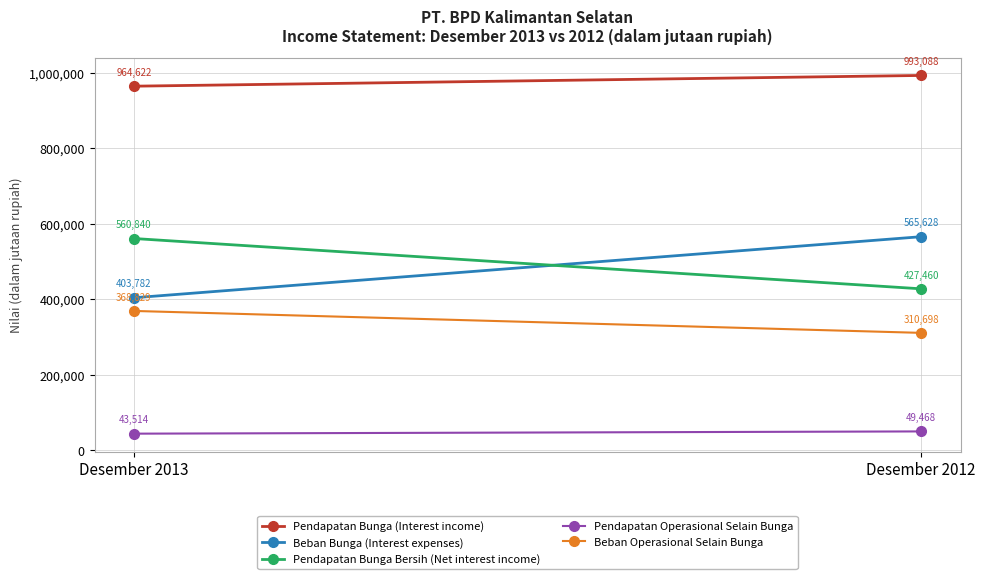

Reading left to right, extract all data points from this chart.

Pendapatan Bunga (Interest income): 964622	993088
Beban Bunga (Interest expenses): 403782	565628
Pendapatan Bunga Bersih (Net interest income): 560840	427460
Pendapatan Operasional Selain Bunga: 43514	49468
Beban Operasional Selain Bunga: 368829	310698